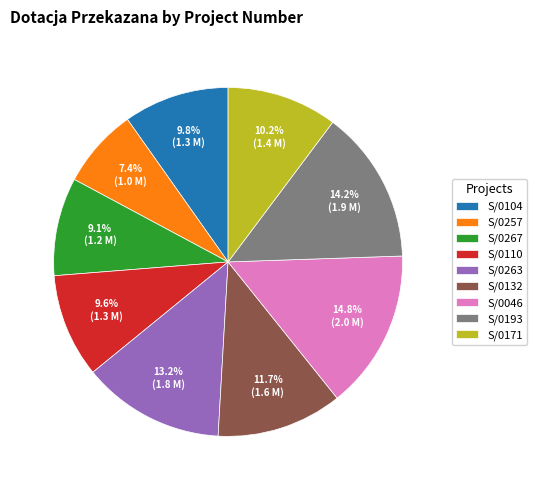

Is S/0257 the majority of the pie?

No